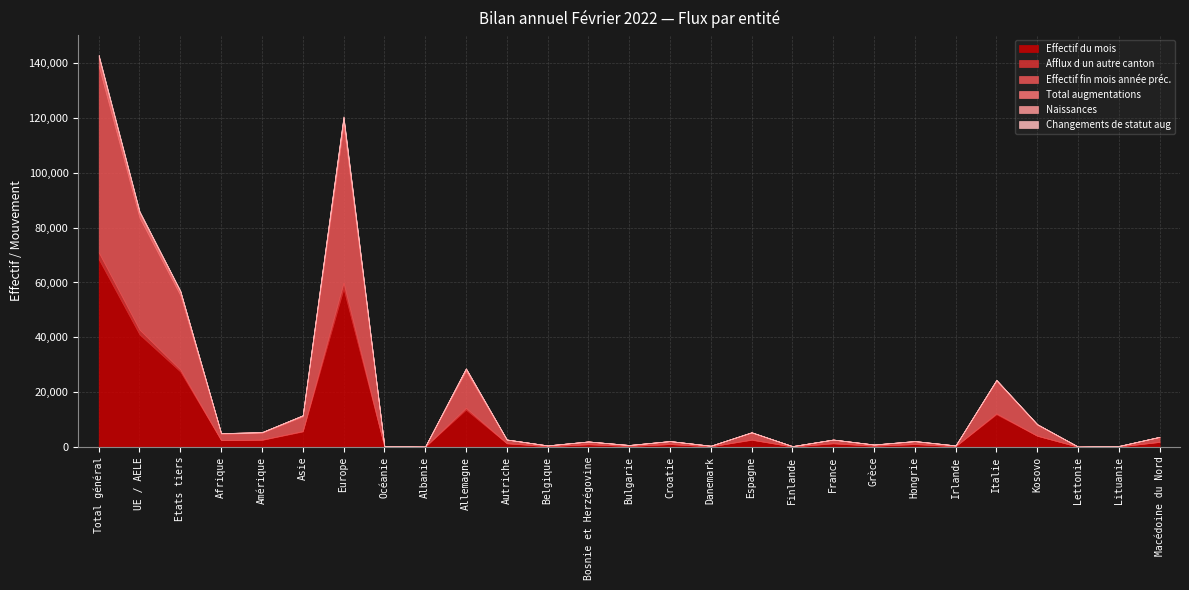

True or false: Total augmentations and Effectif fin mois année préc. intersect in this chart.

False